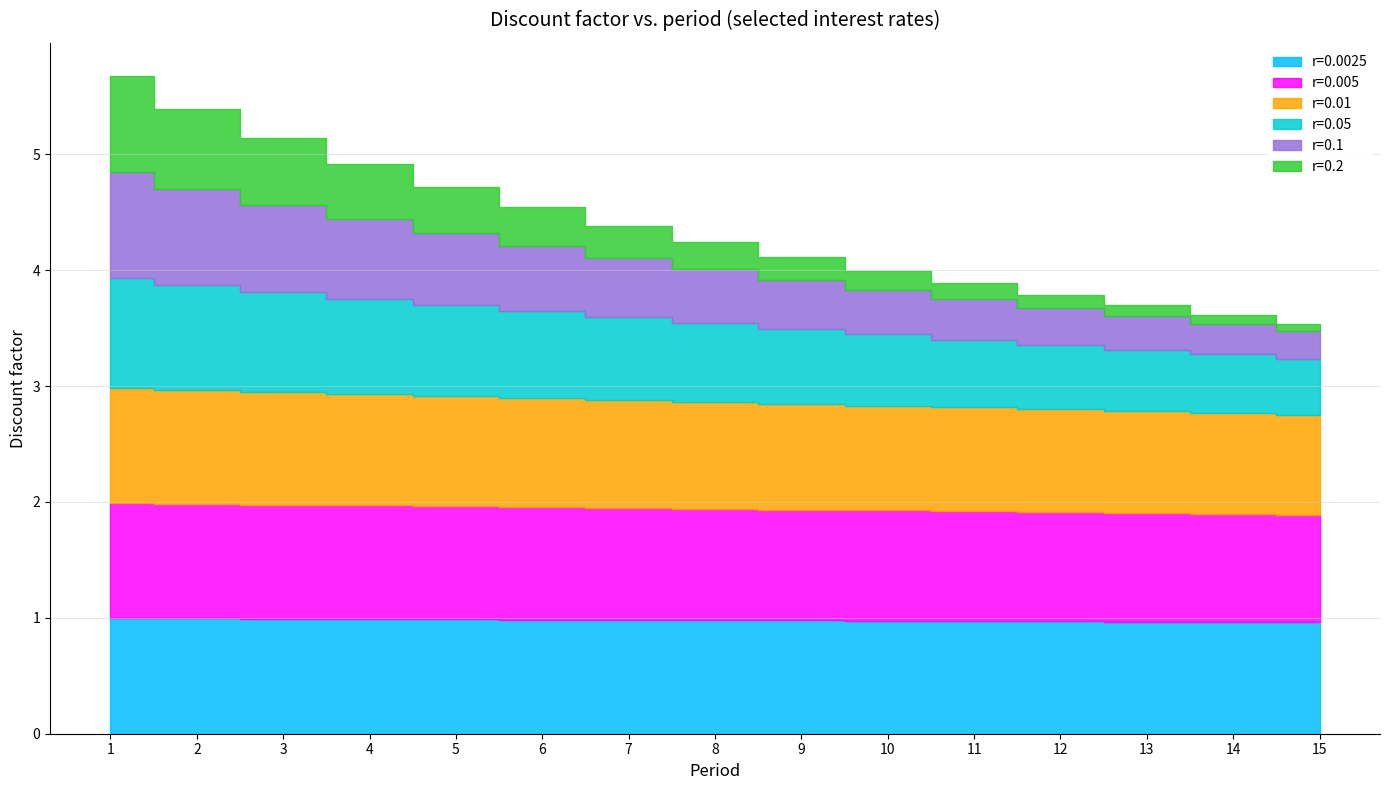

What is the total value across all series at 8?

4.2